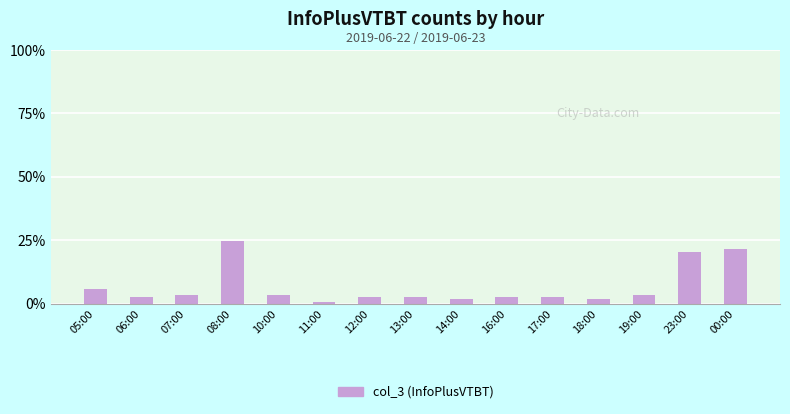

What is the change in value from 11:00 to 14:00?

+0.9